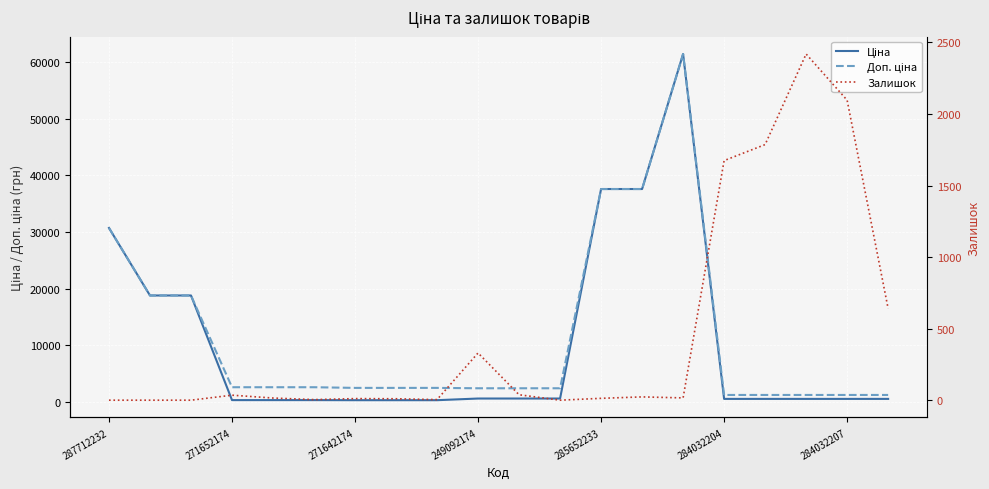

Rank the series by their maximum value, from lowest to highest.

Залишок, Ціна, Доп. ціна